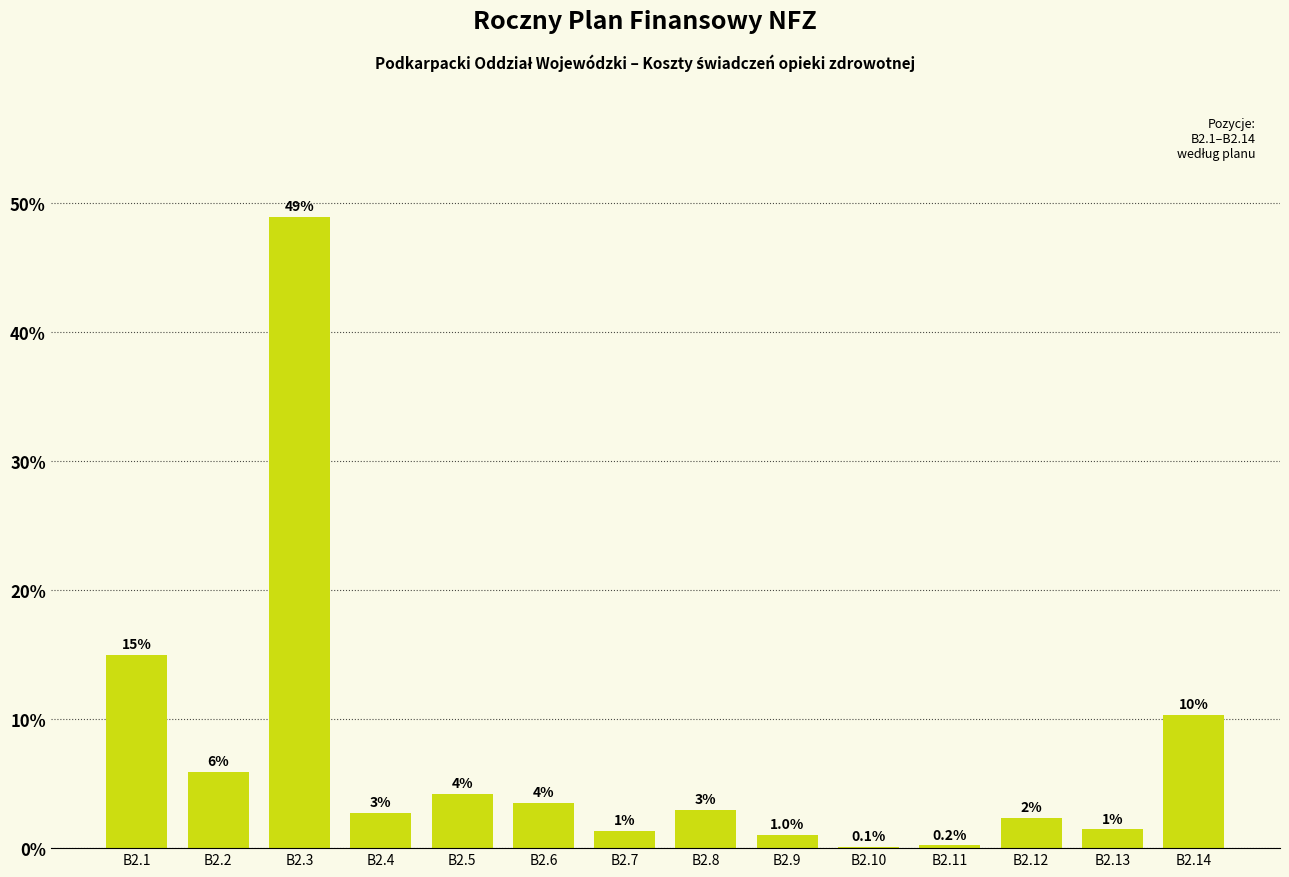

At which category does the chart reach its peak across all series?

B2.3